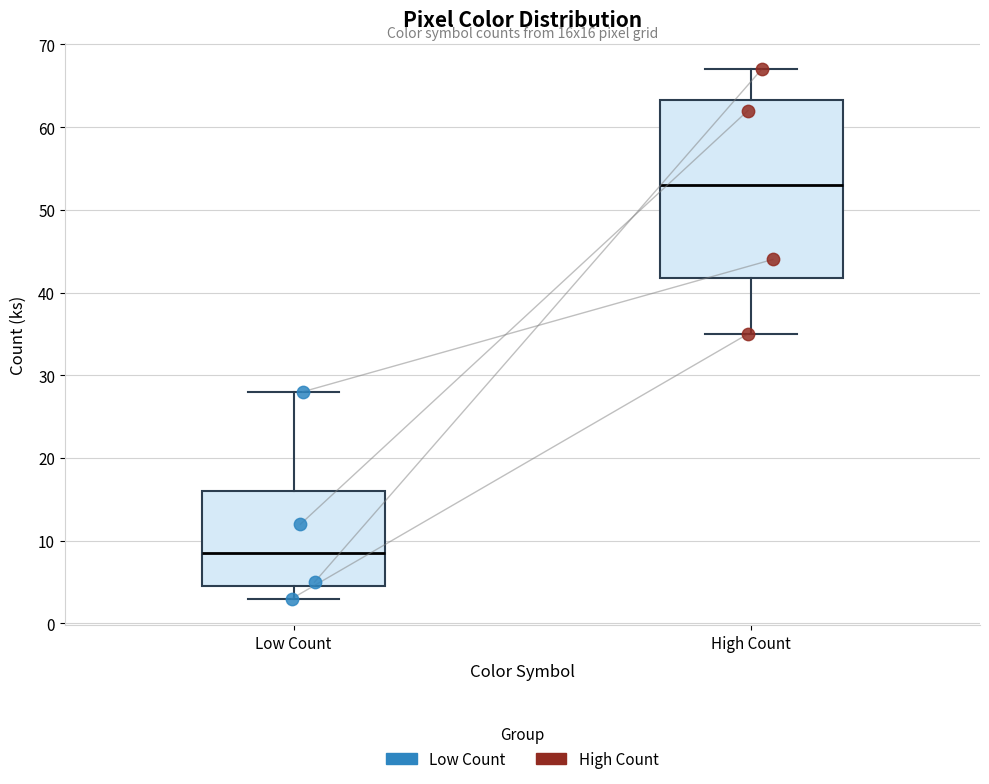

Reading left to right, read every box against the y-axis: the position of its median line, the range the box covers, and the ends of its whiskers. The values are not printed on the chart, so give them approximately, as read against the axis.

Low Count: median 9, box 5 to 16, whiskers 3 to 28
High Count: median 53, box 42 to 63, whiskers 35 to 67